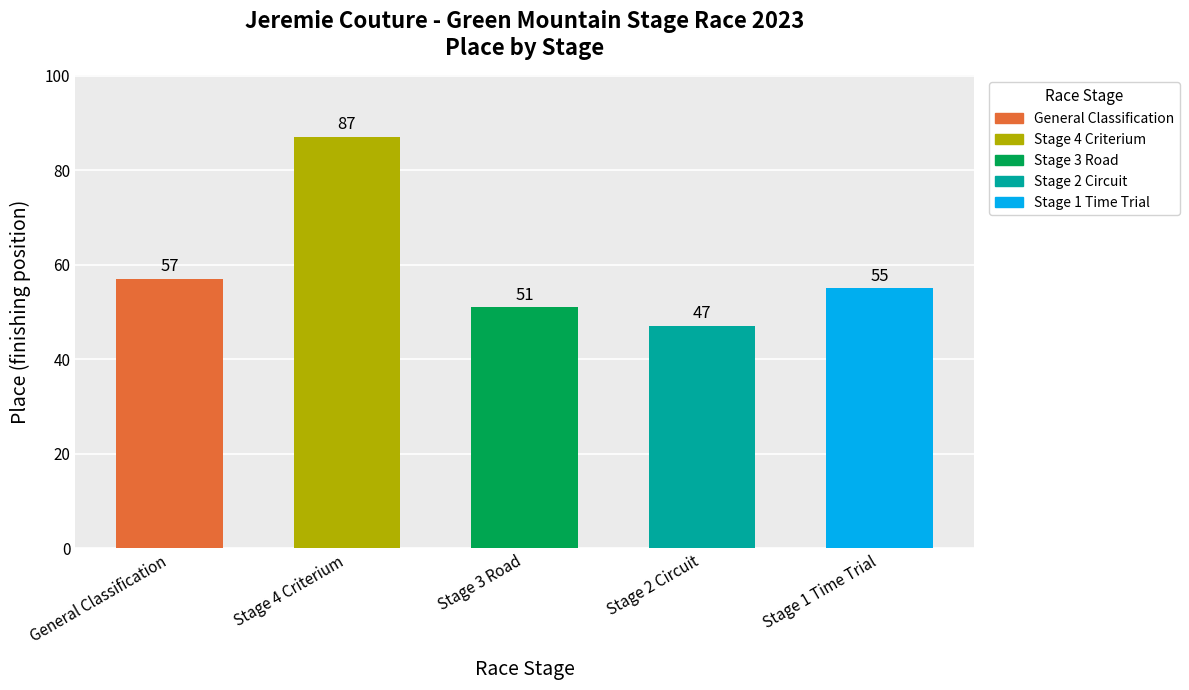

Approximately how many times larger is the value at Stage 1 Time Trial compared to Stage 4 Criterium?

0.6